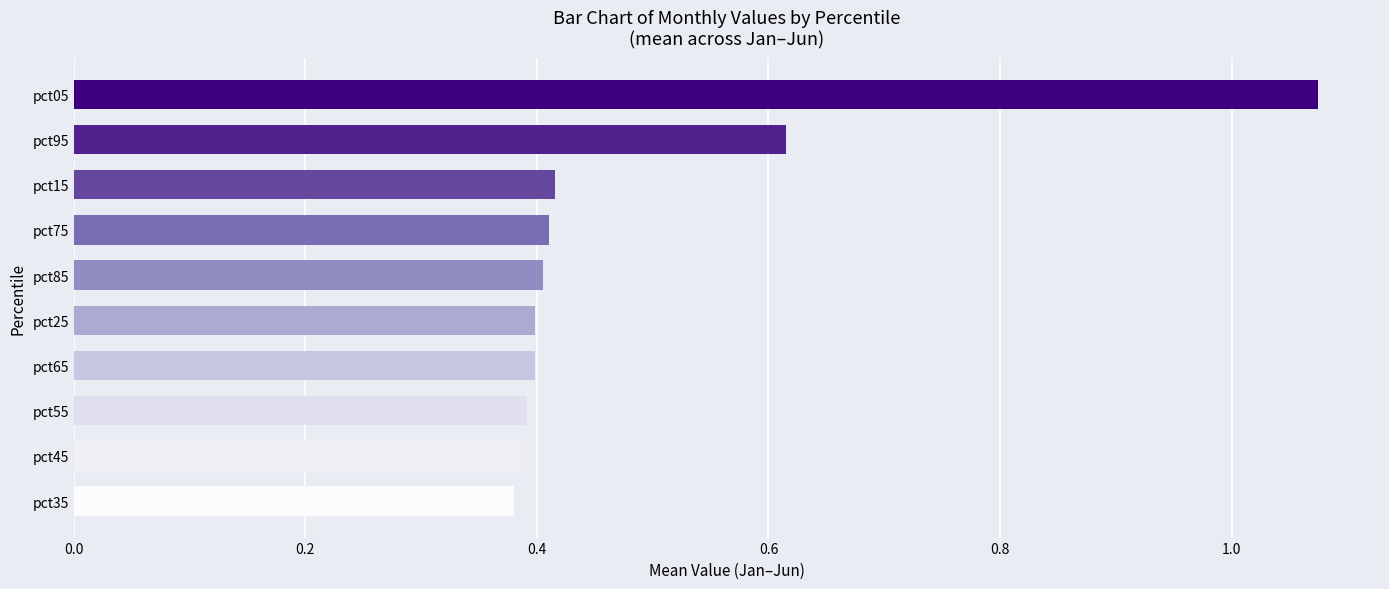

Is it true that the value at pct55 is 0.4?

True